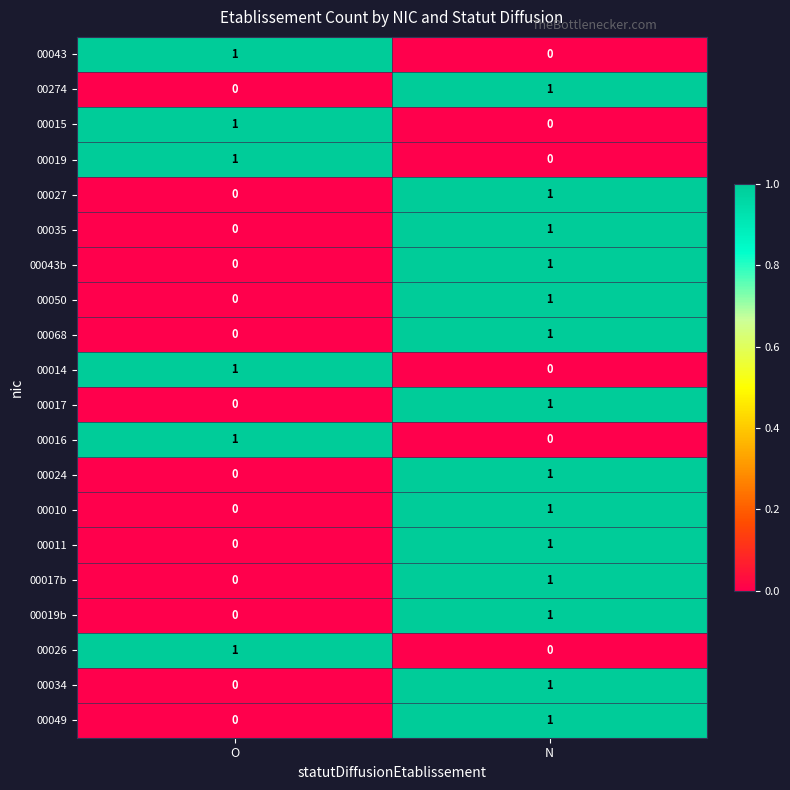

List the labels in order of 00034 value, smallest first.

O, N